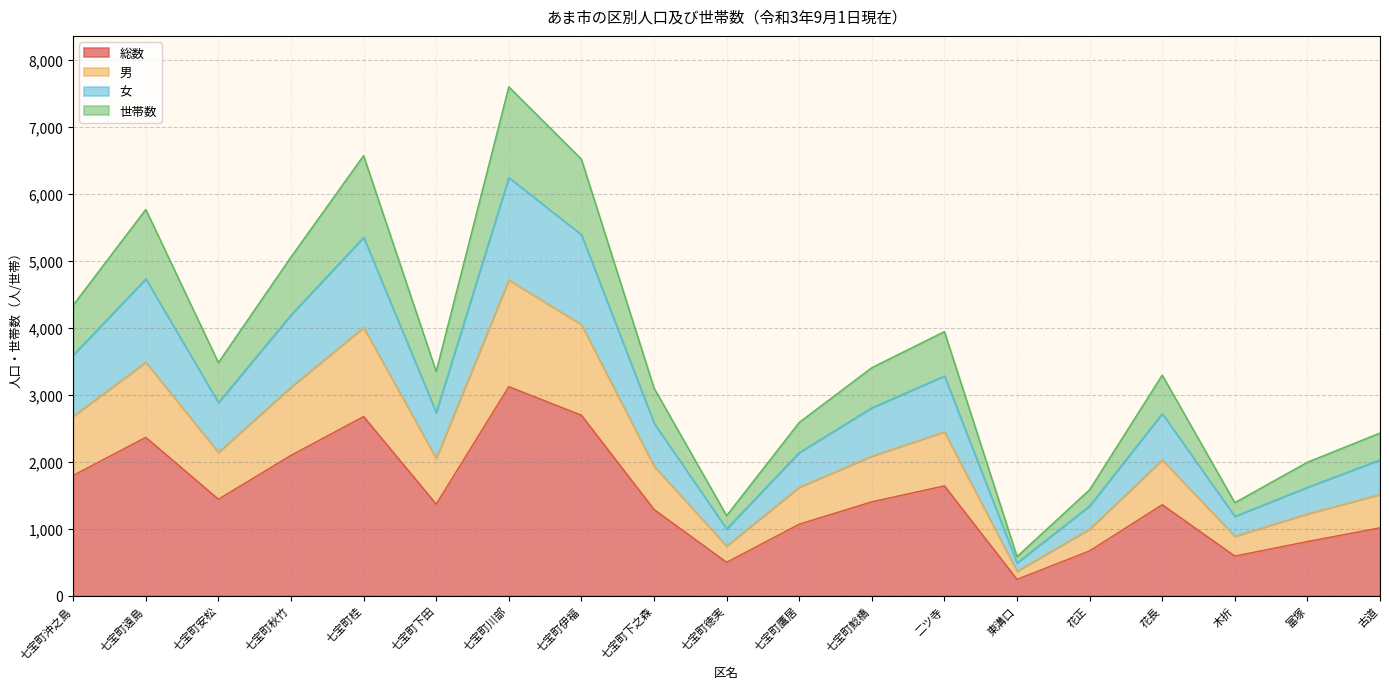

At which category is the sum across all series the highest?

七宝町川部